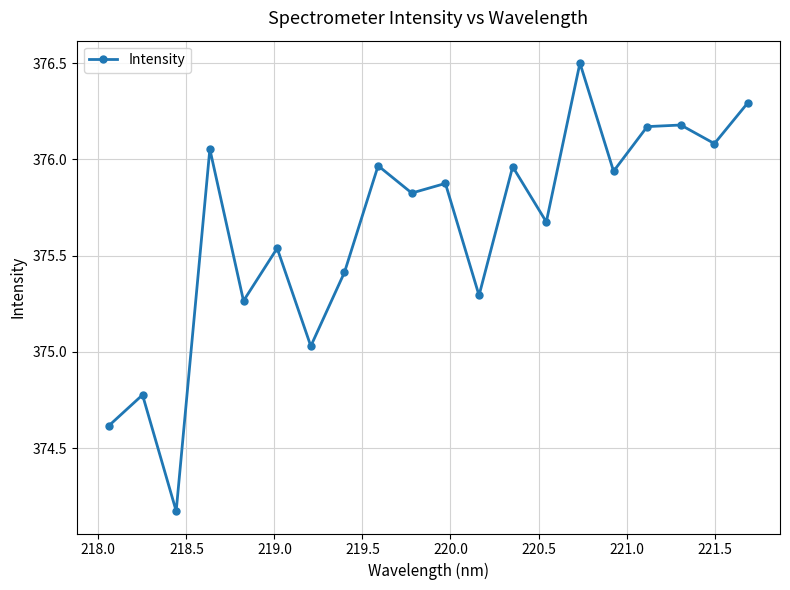

What is the average value?

375.6